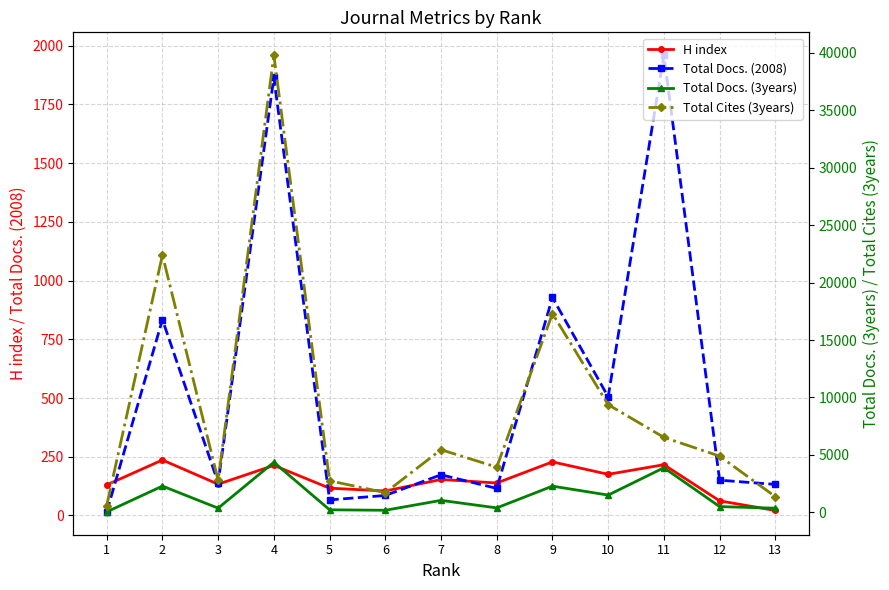

What is the total value across all series at 5?

3150